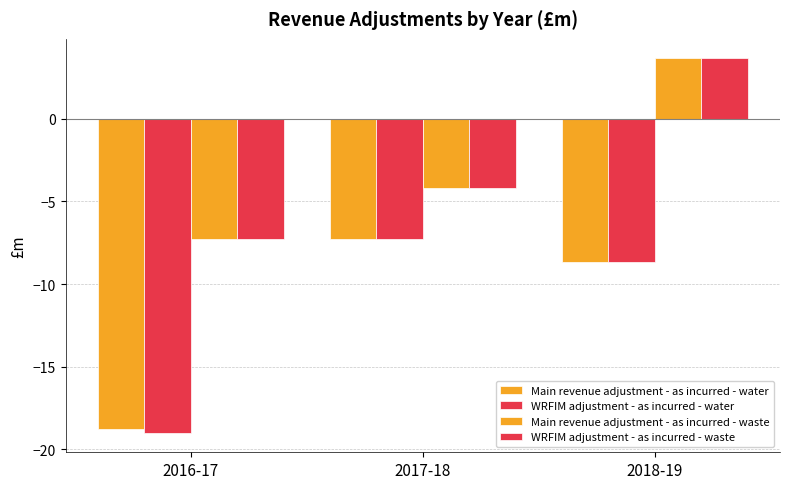

What is the difference between the maximum and minimum values in the WRFIM adjustment - as incurred - waste series?

11.0